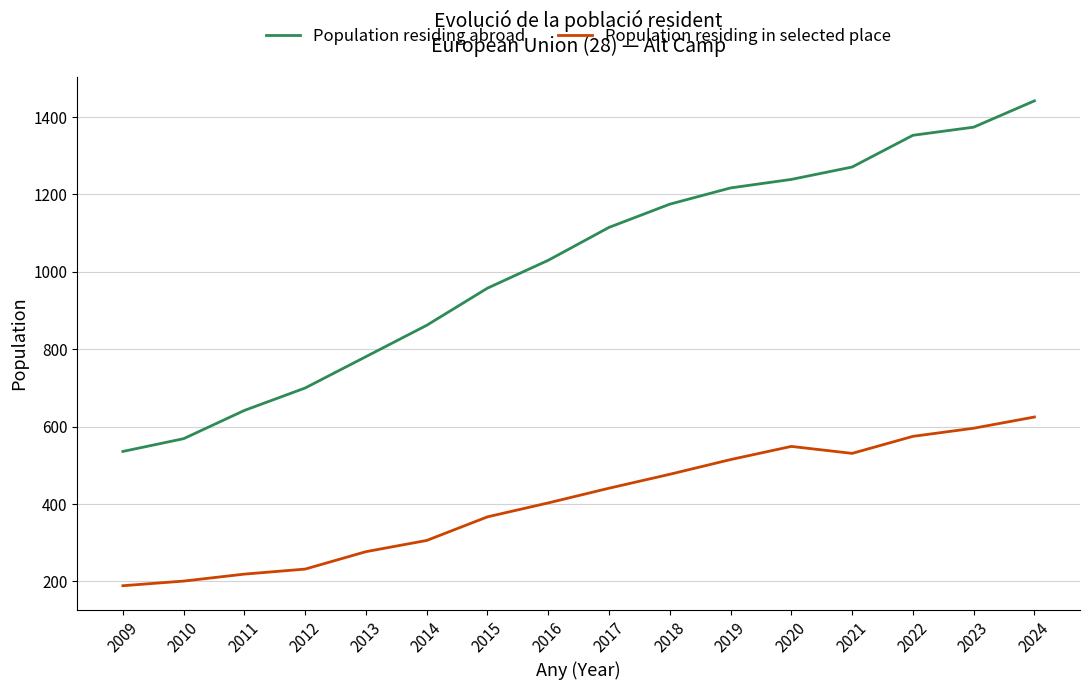

Read the Population residing in selected place value at 2020.

549